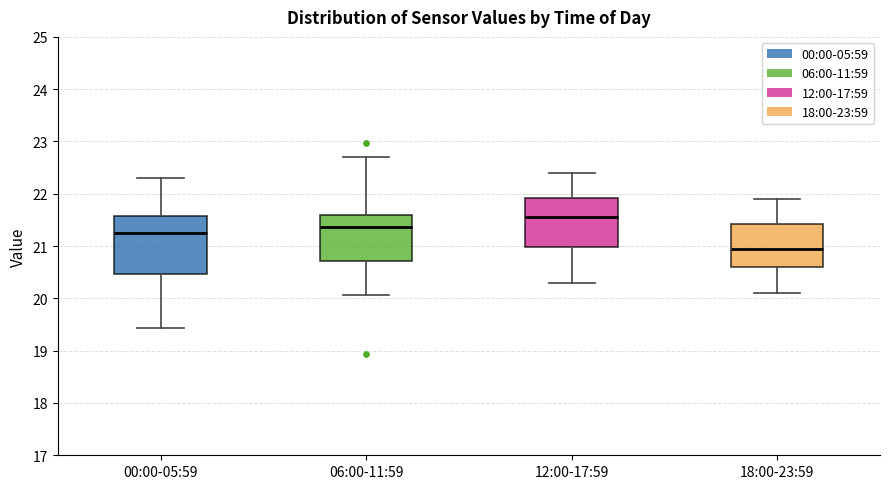

Comparing the boxes themselves (not the whiskers), which one is the tallest?

00:00-05:59